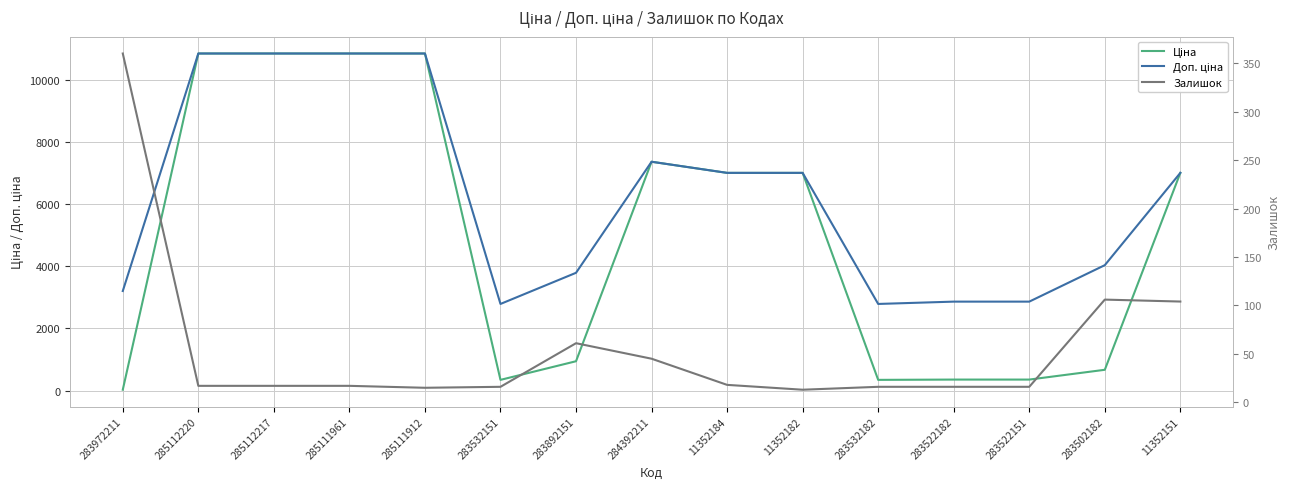

Which series ends up on top after the final intersection of Залишок and Ціна?

Ціна